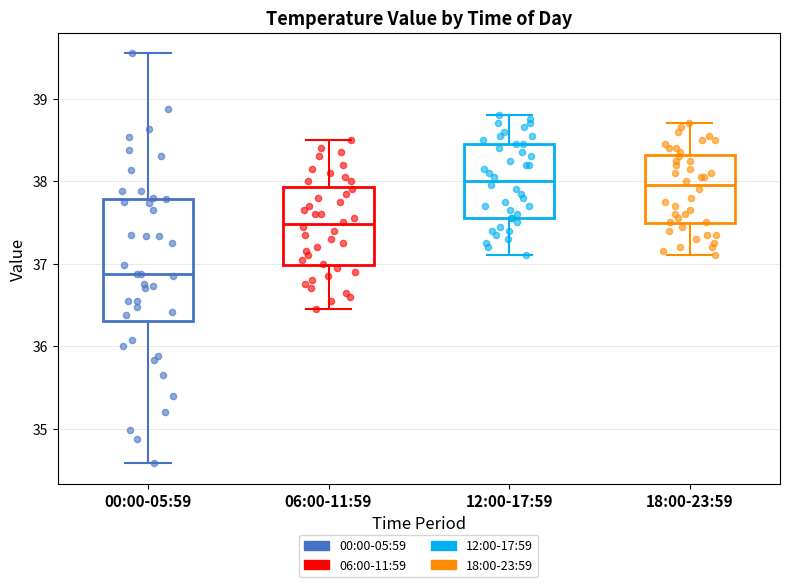

Reading left to right, transcribe this box plot: for each box, give where its median line is, the range the box spans, and where its two whiskers end, as read against the y-axis. The values are not printed on the chart, so give them approximately, as read against the axis.

00:00-05:59: median 36.9, box 36.3 to 37.8, whiskers 34.6 to 39.6
06:00-11:59: median 37.5, box 37.0 to 37.9, whiskers 36.5 to 38.5
12:00-17:59: median 38.0, box 37.6 to 38.5, whiskers 37.1 to 38.8
18:00-23:59: median 38.0, box 37.5 to 38.3, whiskers 37.1 to 38.7